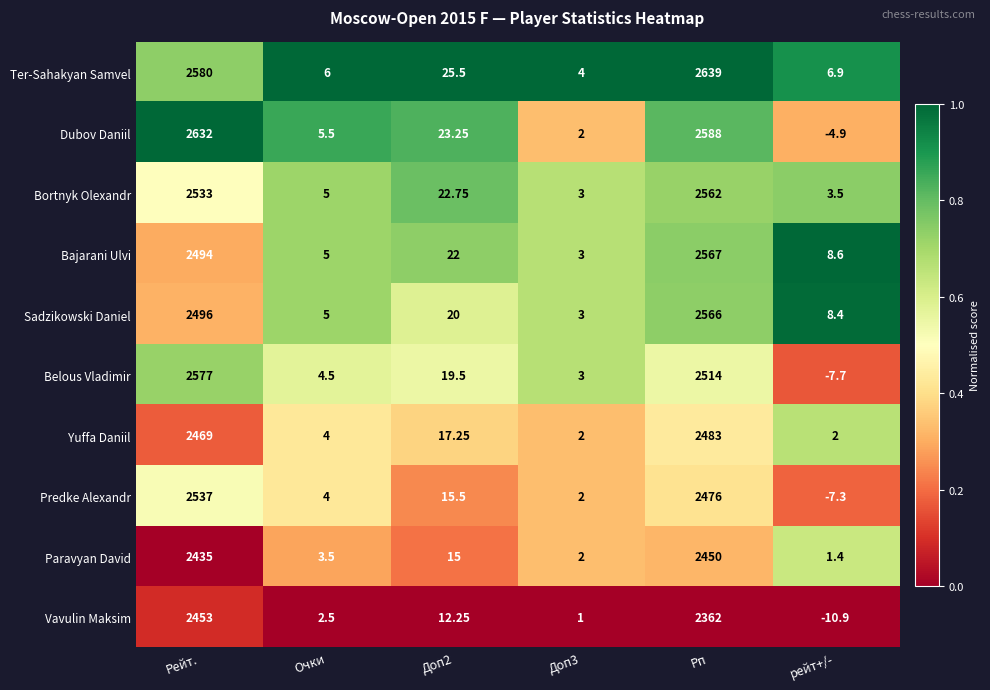

Rank the series by their maximum value, from highest to lowest.

Ter-Sahakyan Samvel, Dubov Daniil, Belous Vladimir, Bajarani Ulvi, Sadzikowski Daniel, Bortnyk Olexandr, Predke Alexandr, Yuffa Daniil, Vavulin Maksim, Paravyan David